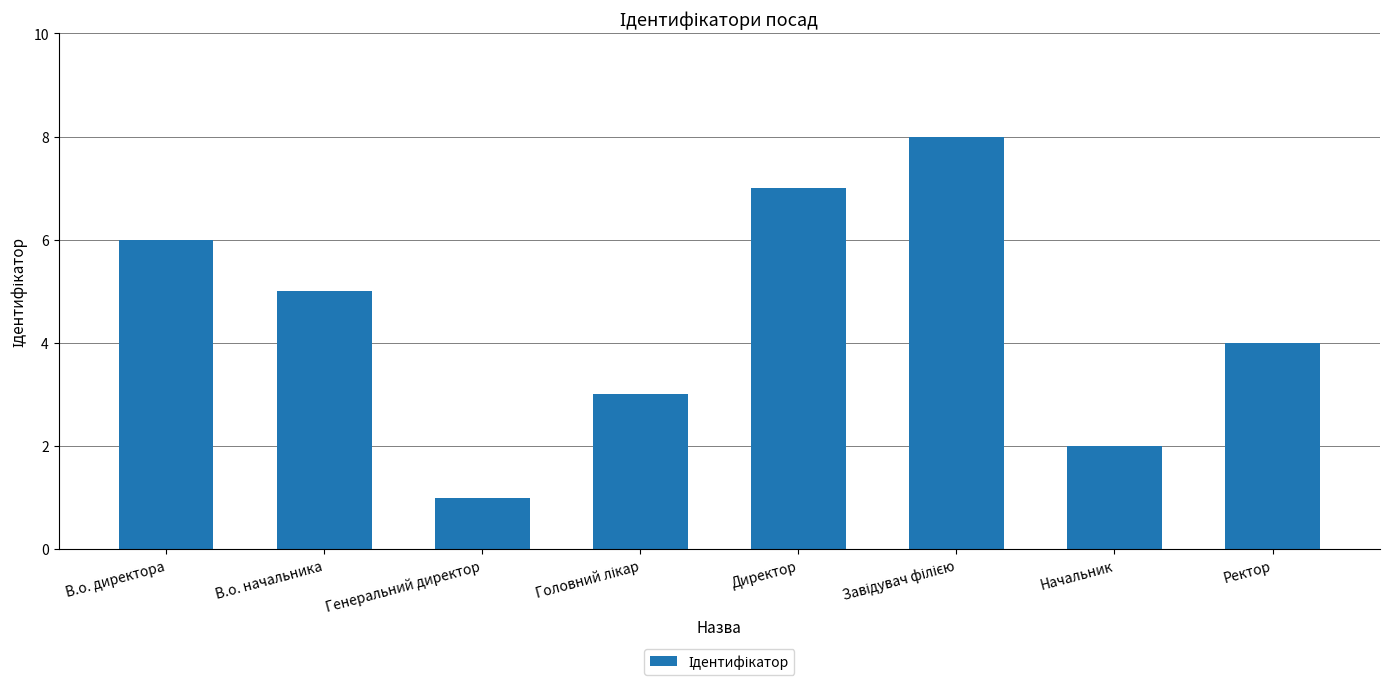

Is it true that the value at Ректор is 4?

True